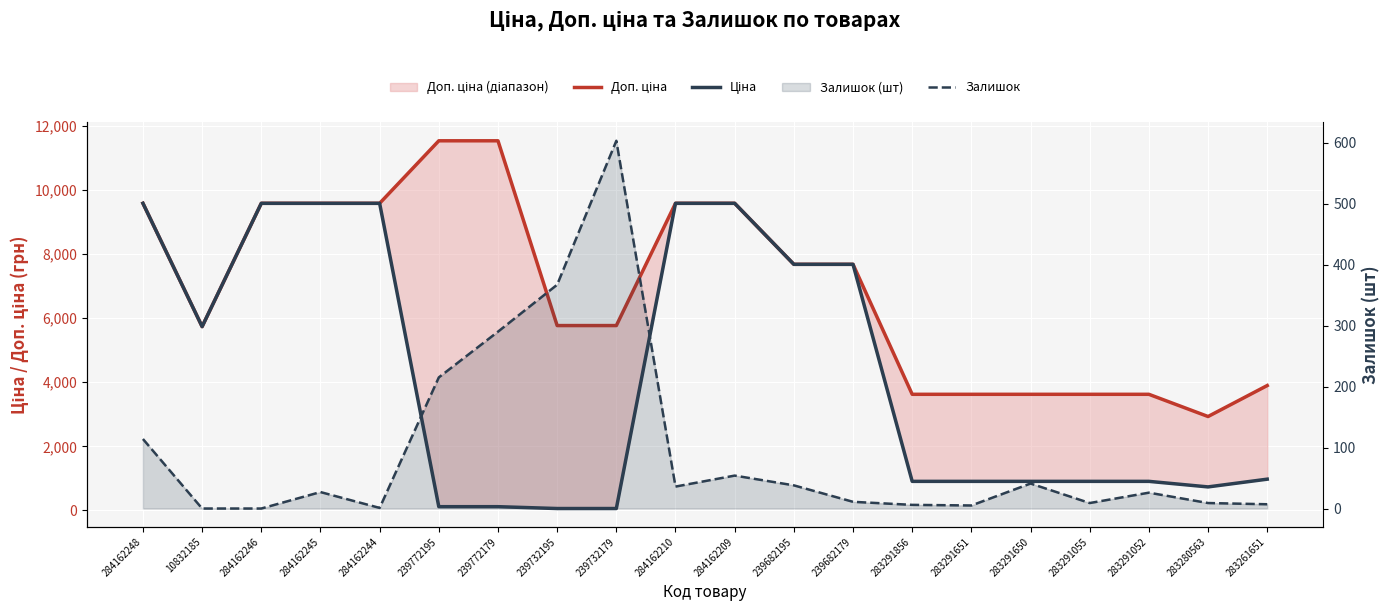

Which series has the largest total across all categories?

Доп. ціна